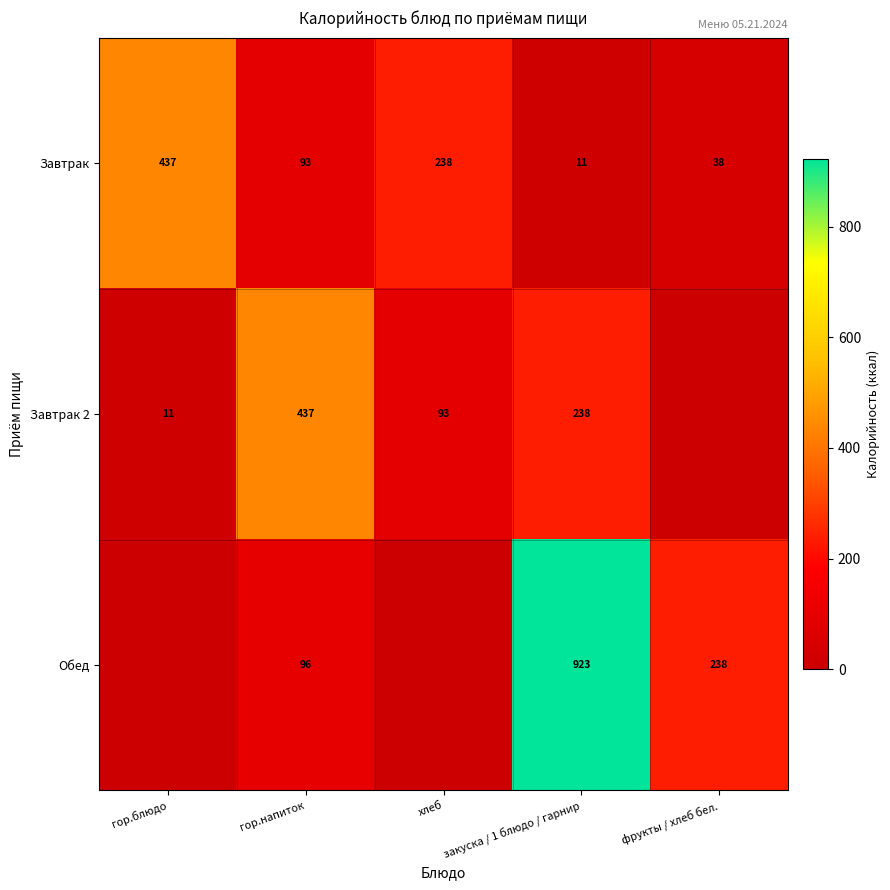

What is the difference between the highest and lowest values at закуска / 1 блюдо / гарнир?

912